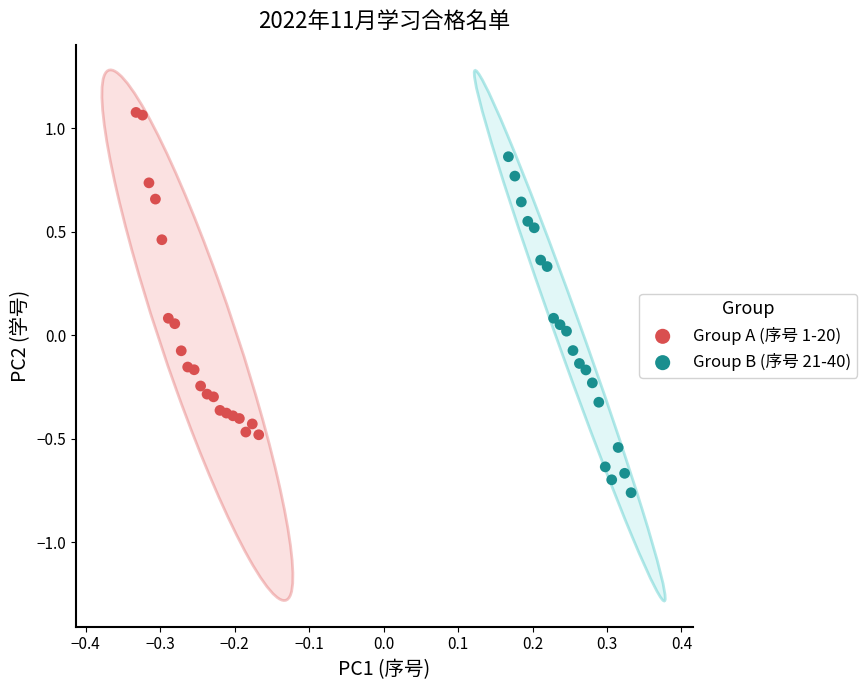

Which series contains the highest Y value?

Group A (序号 1-20)